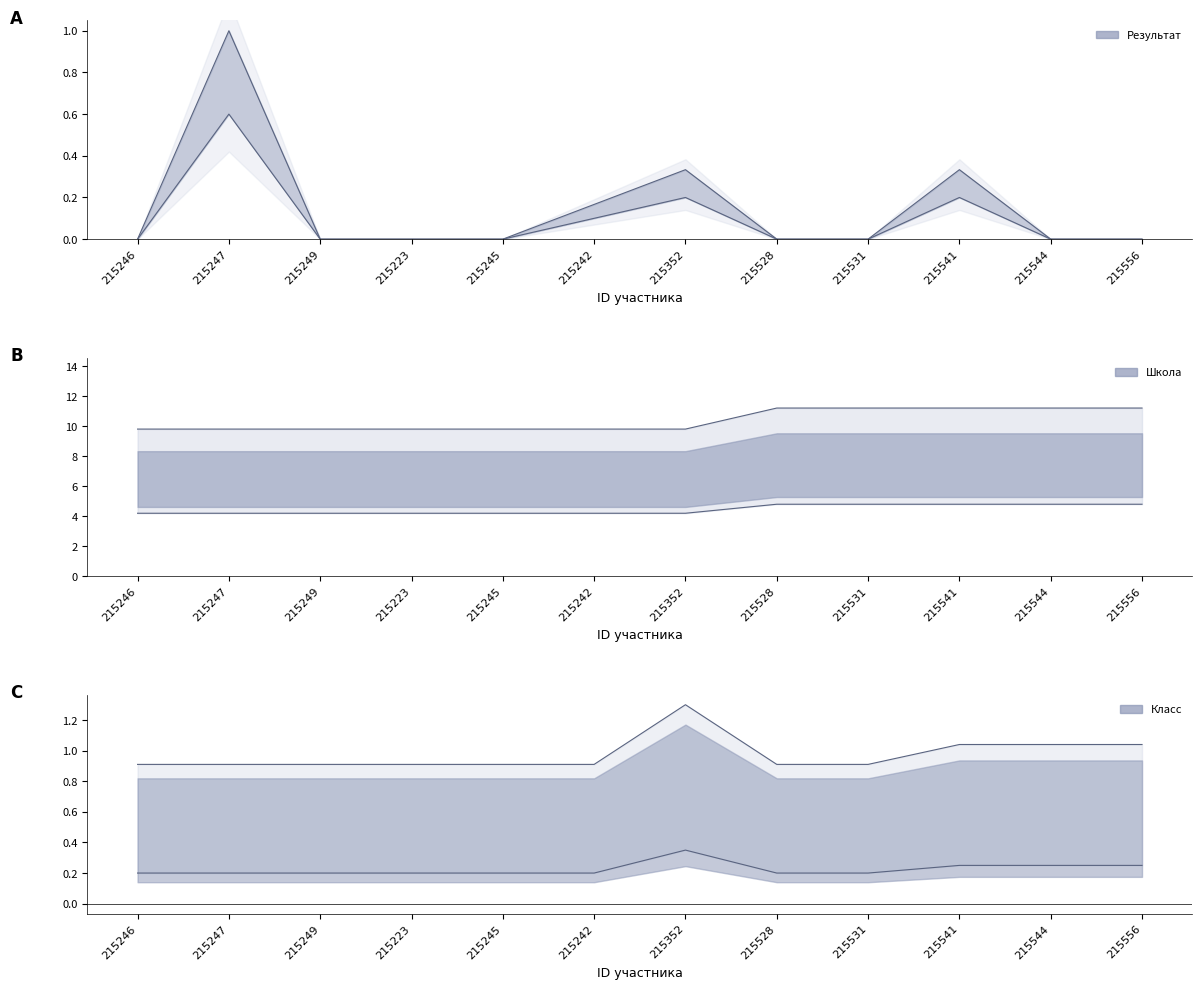

Between 215242 and 215352, which is larger?

215352